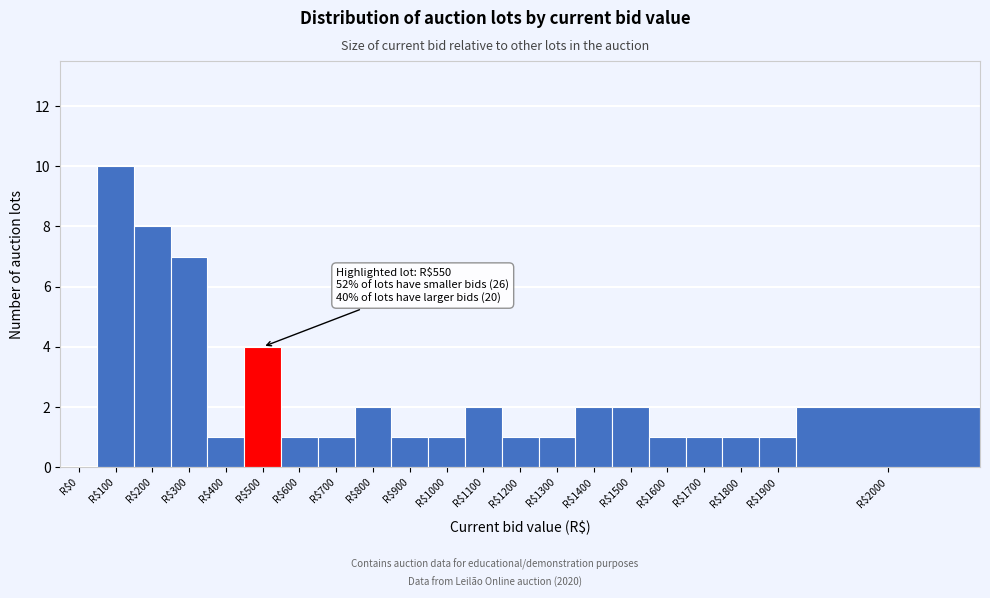

Is it true that the value at R$1500 is 2?

True